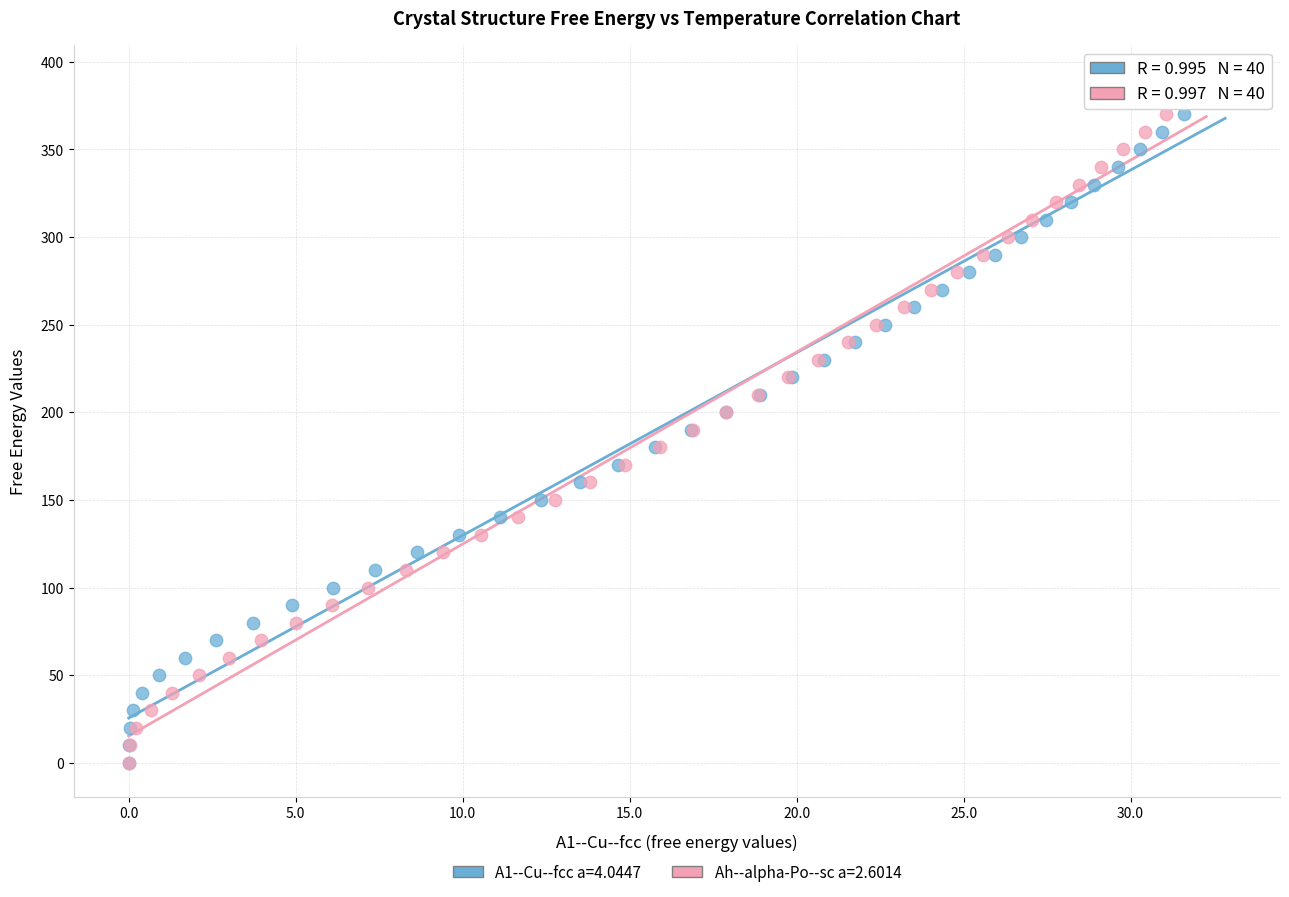

What are all the series names shown in the legend?

A1--Cu--fcc a=4.0447, Ah--alpha-Po--sc a=2.6014